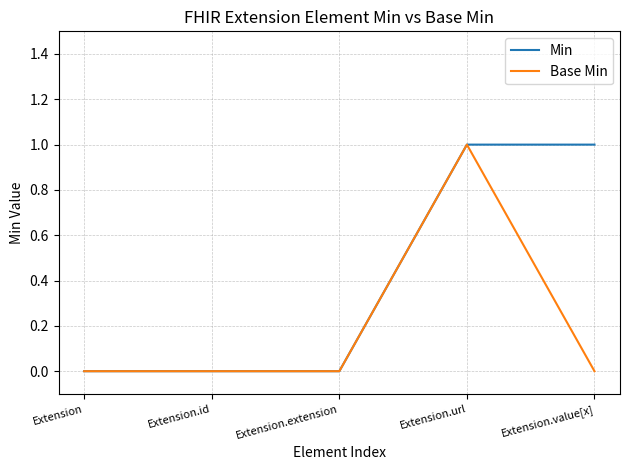

How many Base Min values are between 0 and 1?

5